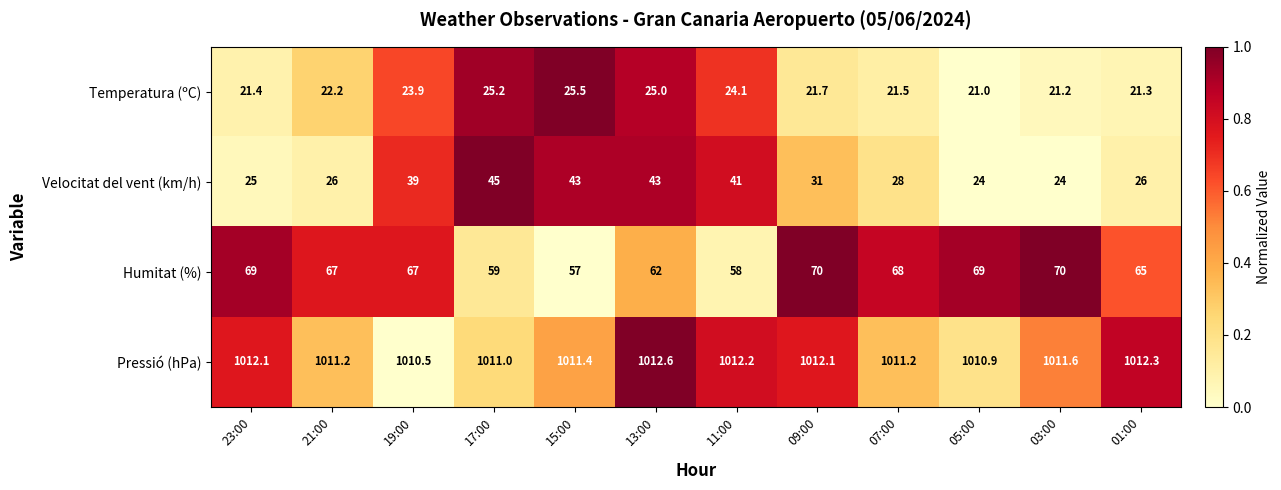

At which label does Humitat (%) first exceed 67?

23:00